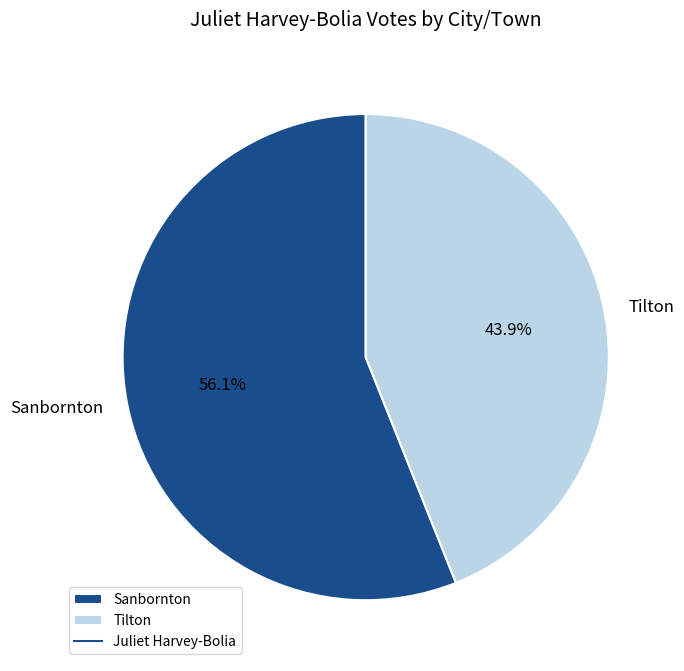

What percentage is NOT represented by Tilton?

56.1%